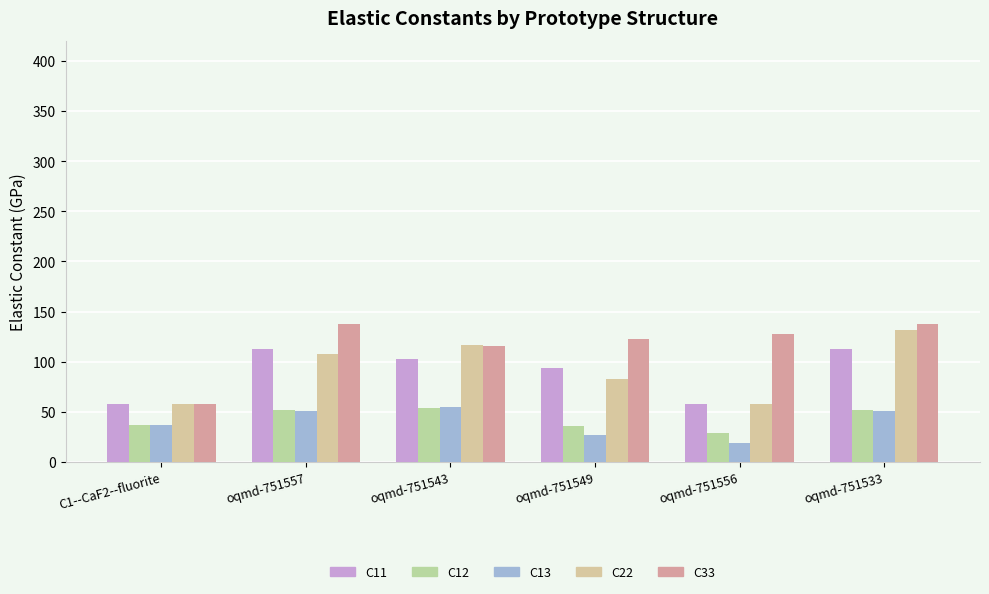

Are the bars grouped side by side (vs. stacked)?

Yes